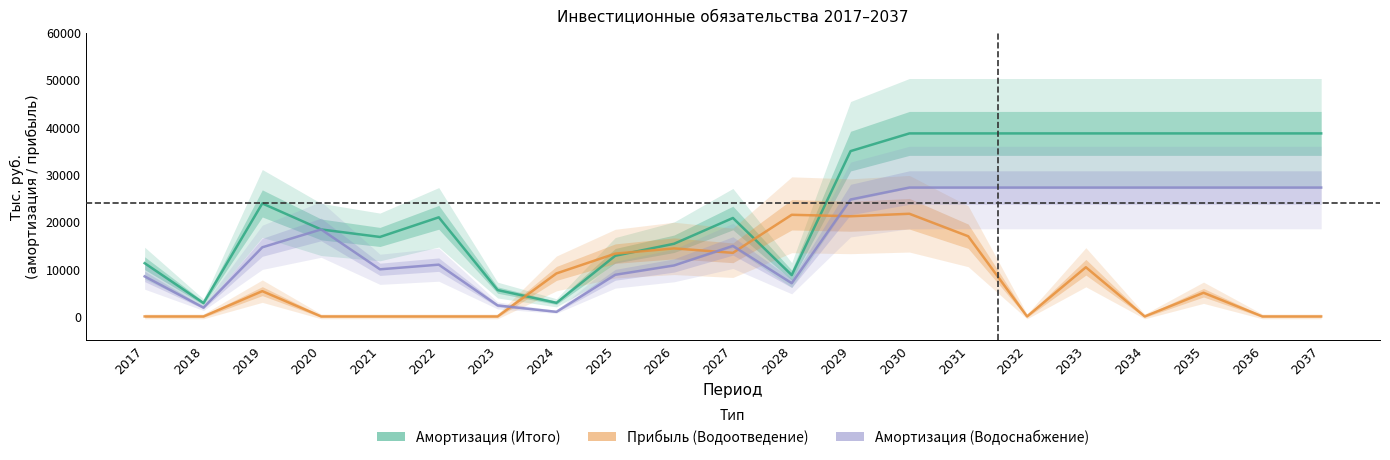

The Прибыль (Водоотведение) series shows 30062.4 at 2029. True or false?

False